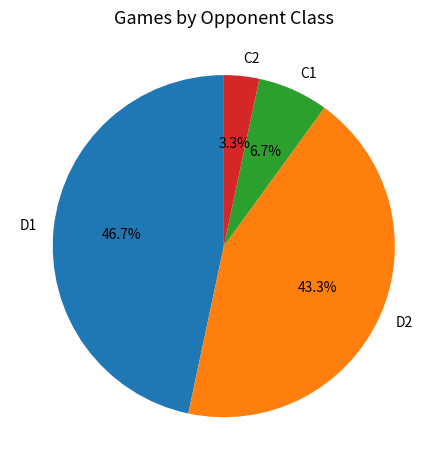

Approximately how many times larger is the value at C1 compared to C2?

2.0